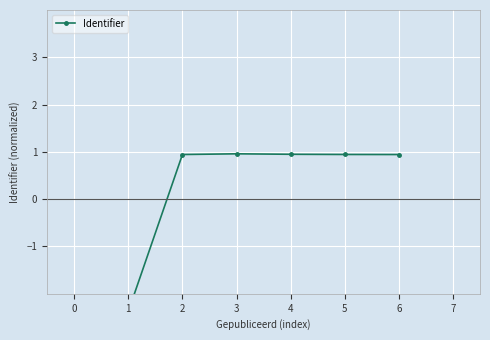

List the labels in order of value, smallest first.

0, 1, 6, 2, 5, 4, 3, 7